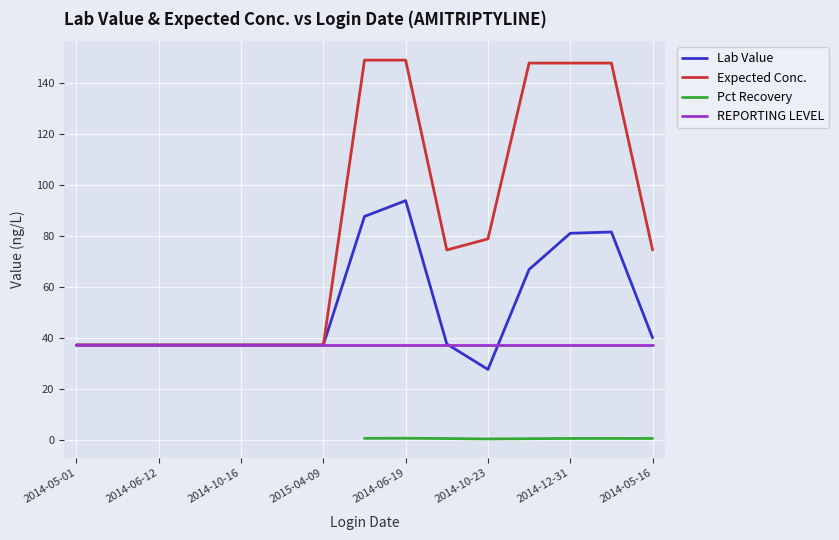

Which category has the highest value in the Lab Value series?

2014-06-19